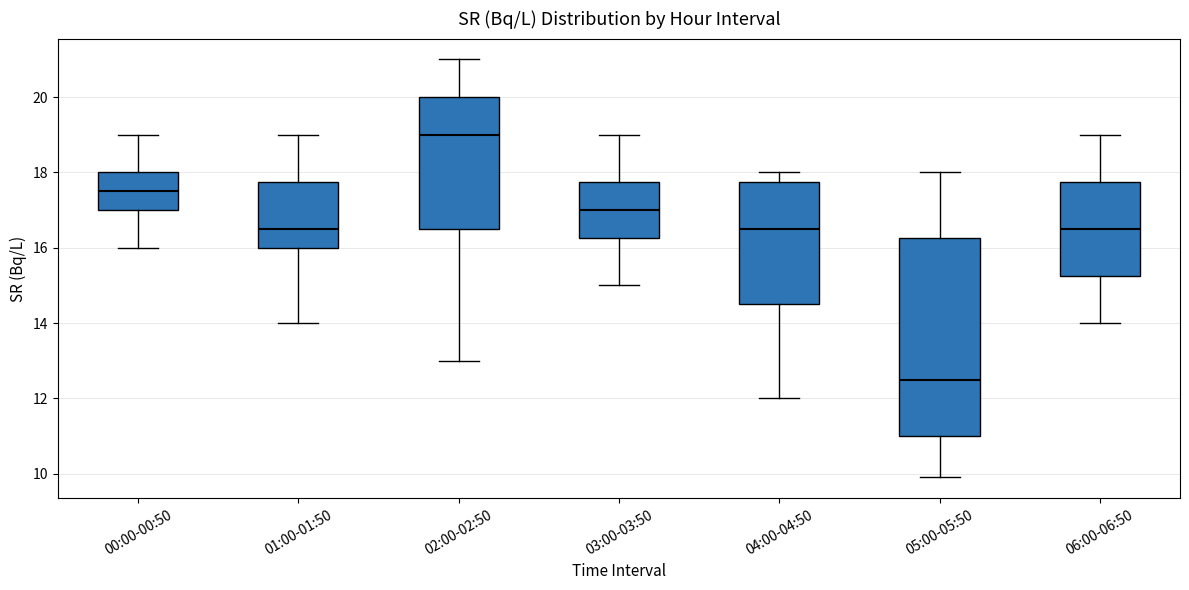

Reading left to right, read every box against the y-axis: the position of its median line, the range the box covers, and the ends of its whiskers. The values are not printed on the chart, so give them approximately, as read against the axis.

00:00-00:50: median 17.6, box 17.0 to 18.0, whiskers 16.0 to 19.0
01:00-01:50: median 16.6, box 16.0 to 17.8, whiskers 14.0 to 19.0
02:00-02:50: median 19.0, box 16.6 to 20.0, whiskers 13.0 to 21.0
03:00-03:50: median 17.0, box 16.2 to 17.8, whiskers 15.0 to 19.0
04:00-04:50: median 16.6, box 14.6 to 17.8, whiskers 12.0 to 18.0
05:00-05:50: median 12.6, box 11.0 to 16.2, whiskers 10.0 to 18.0
06:00-06:50: median 16.6, box 15.2 to 17.8, whiskers 14.0 to 19.0